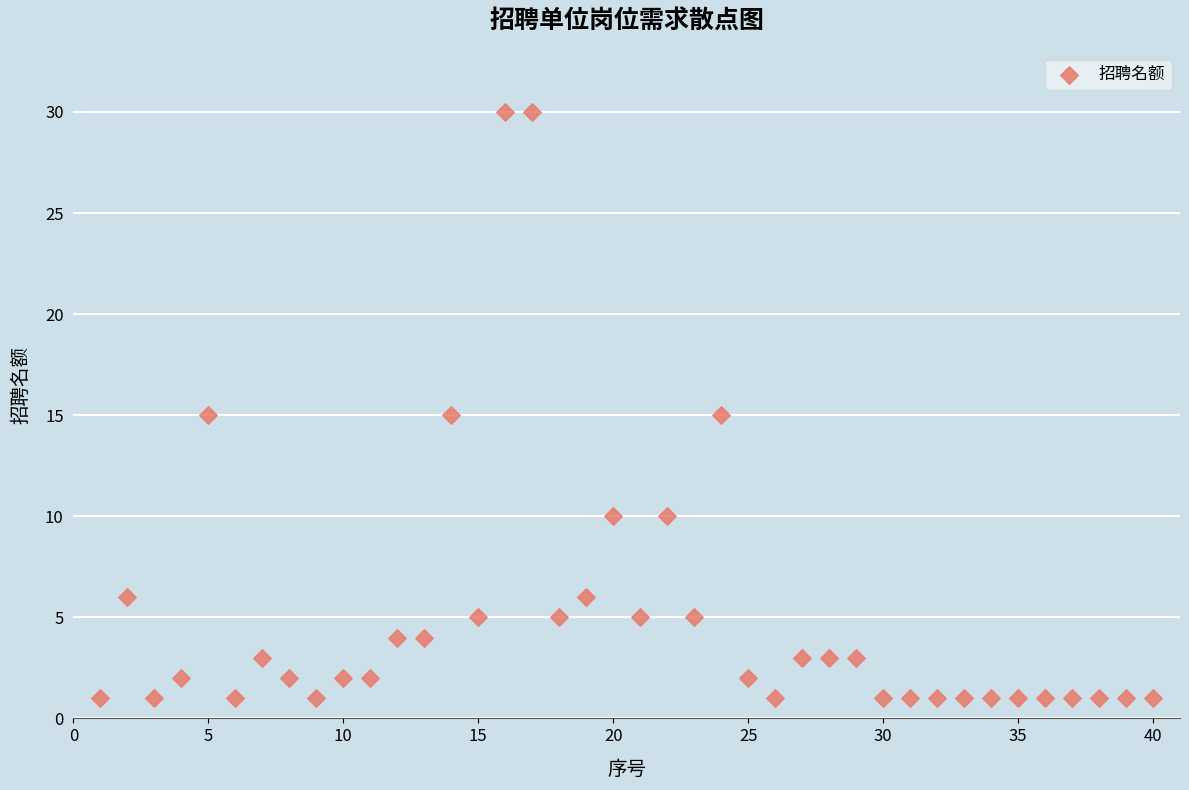

What is the range of X values (max minus min)?

39